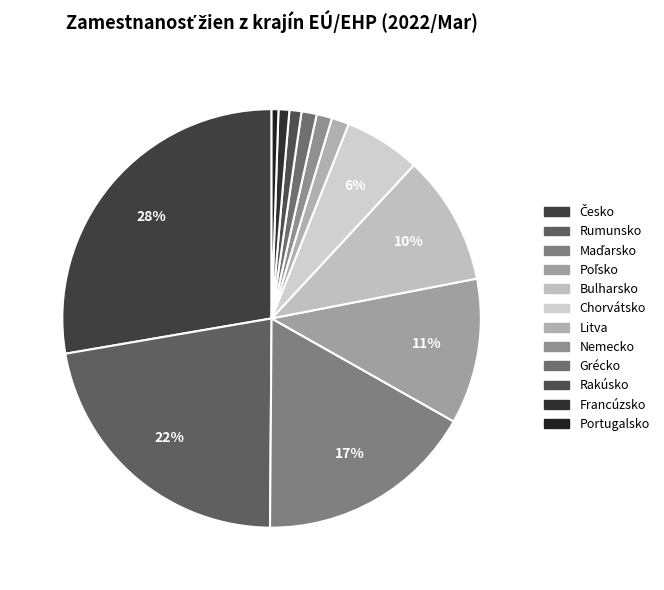

To the nearest percent, what is the difference between the largest and smallest slice percentages?

27%